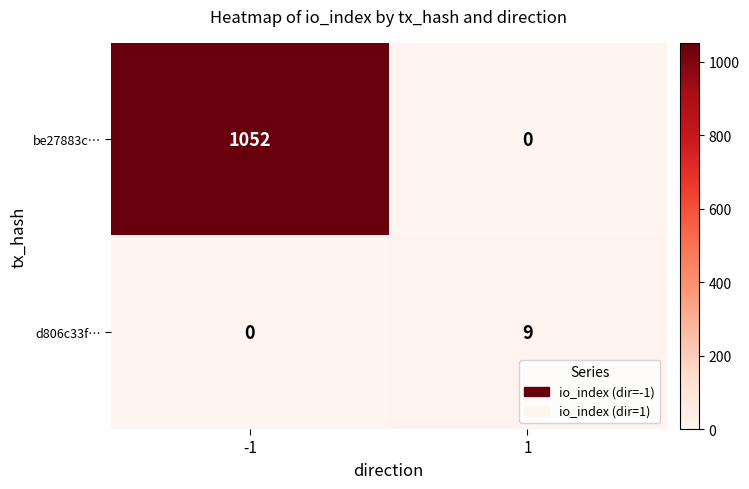

The d806c33f… series shows 5 at -1. True or false?

False